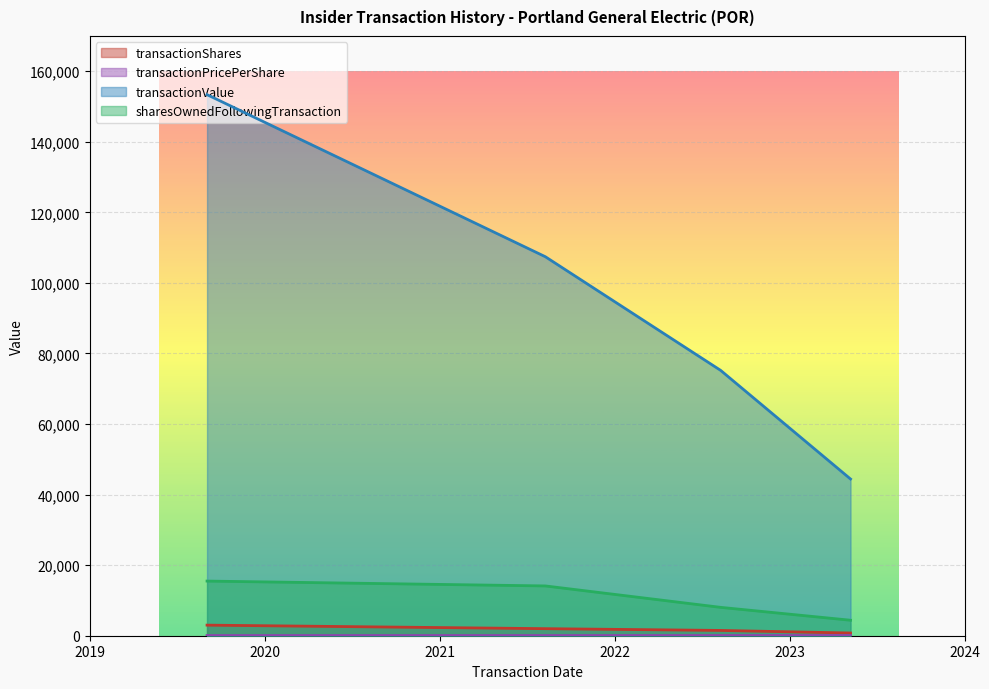

Which has a higher value, 2019-09-03 or 2021-08-09?

2019-09-03